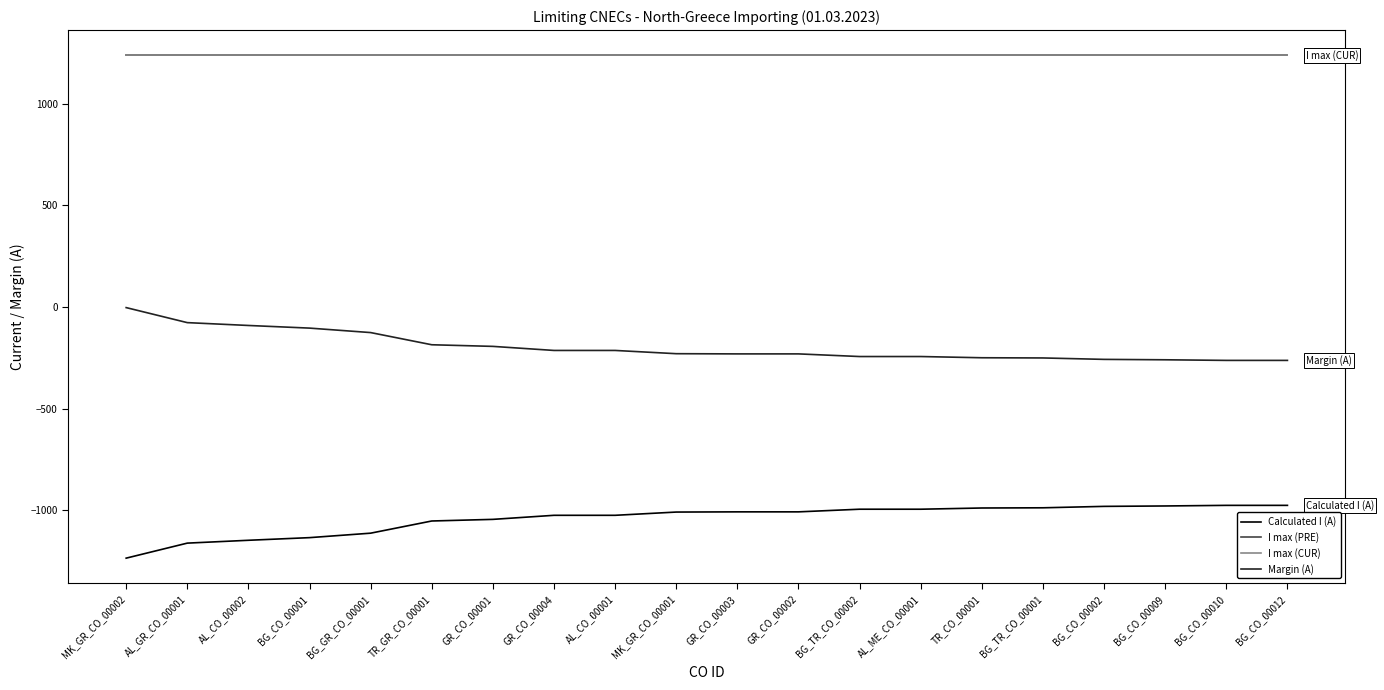

What is the value of the Calculated I (A) point at the 12th from the left?

-1009